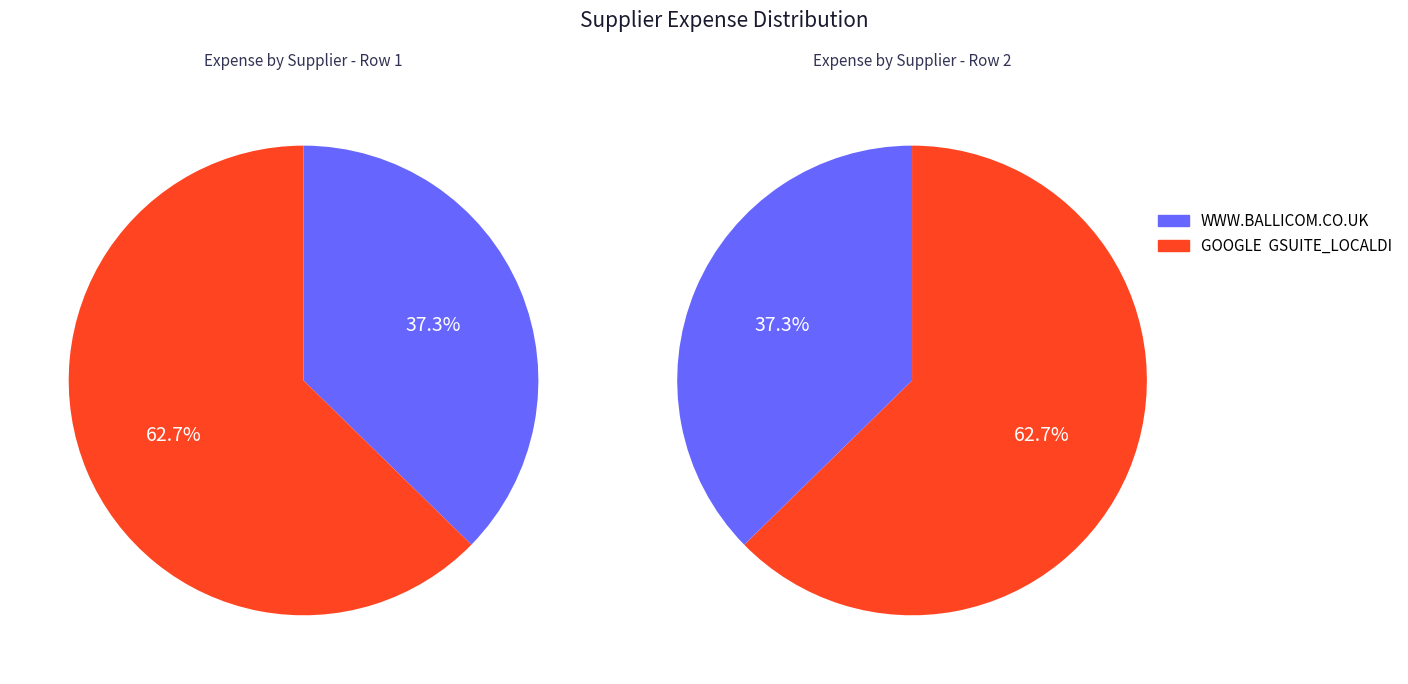

How many segments does this pie chart have?

2